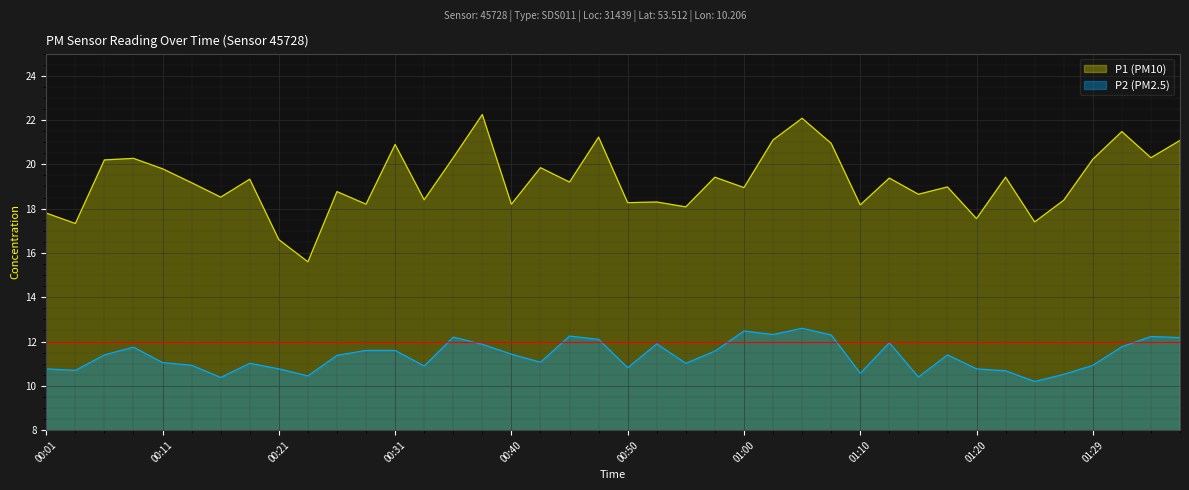

How many lines are shown in the chart?

2